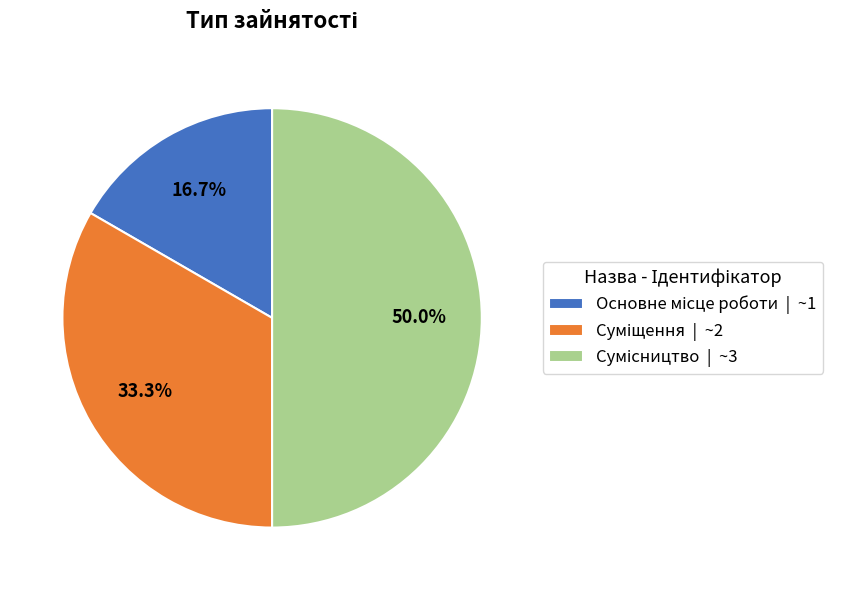

Which slice is the smallest?

Основне місце роботи